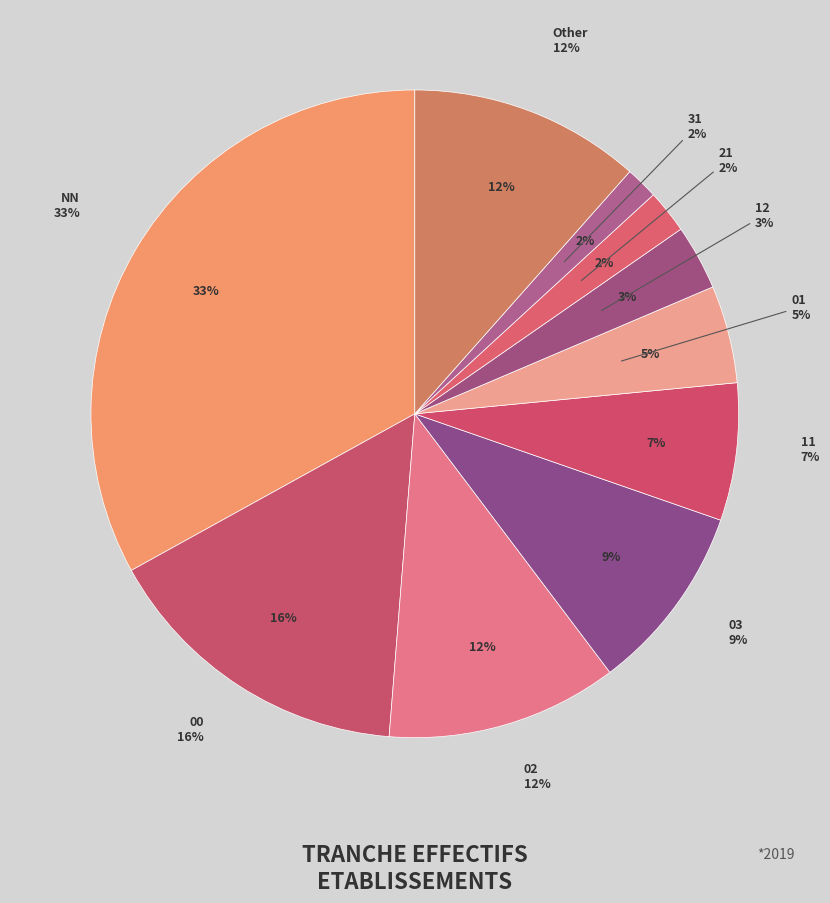

The 00 slice represents 30% of the pie. True or false?

False